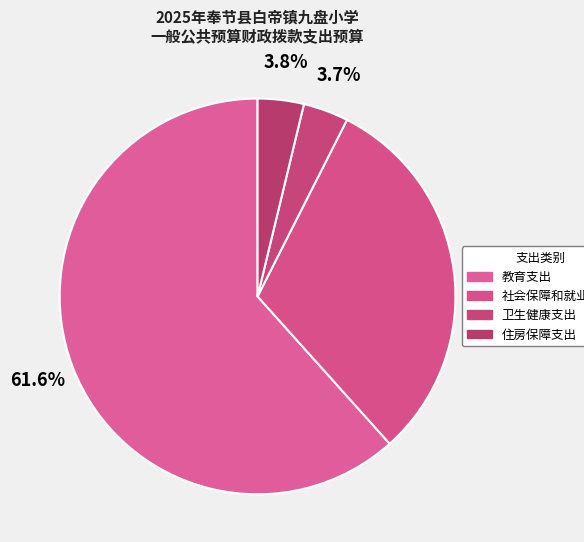

How many slices are in this pie chart?

4